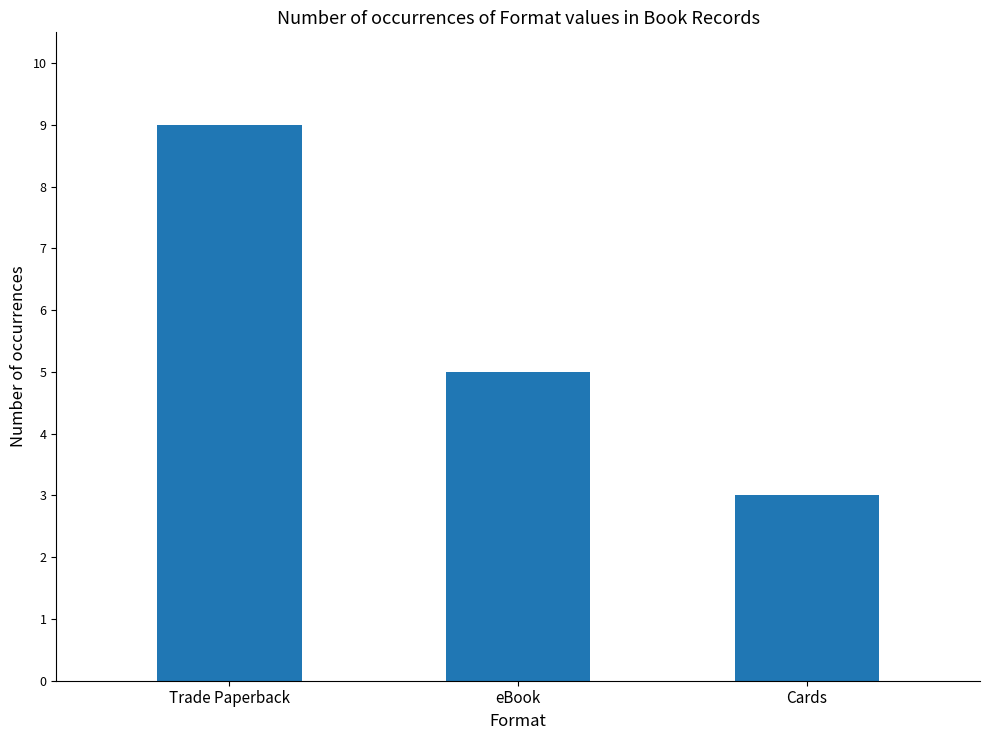

List the labels in order of value, smallest first.

Cards, eBook, Trade Paperback